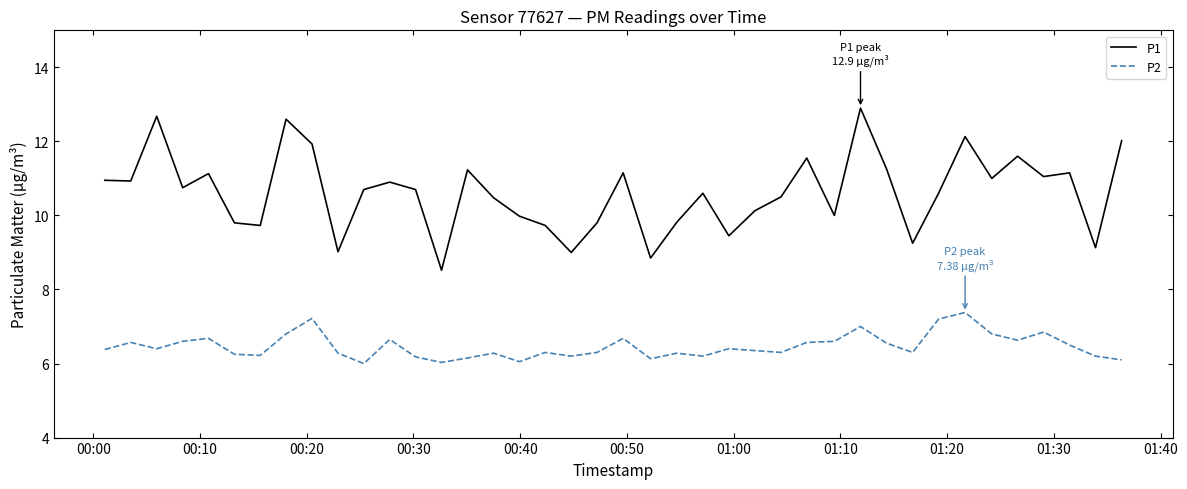

What is the difference between the second highest and second lowest values in the P1 series?

3.8